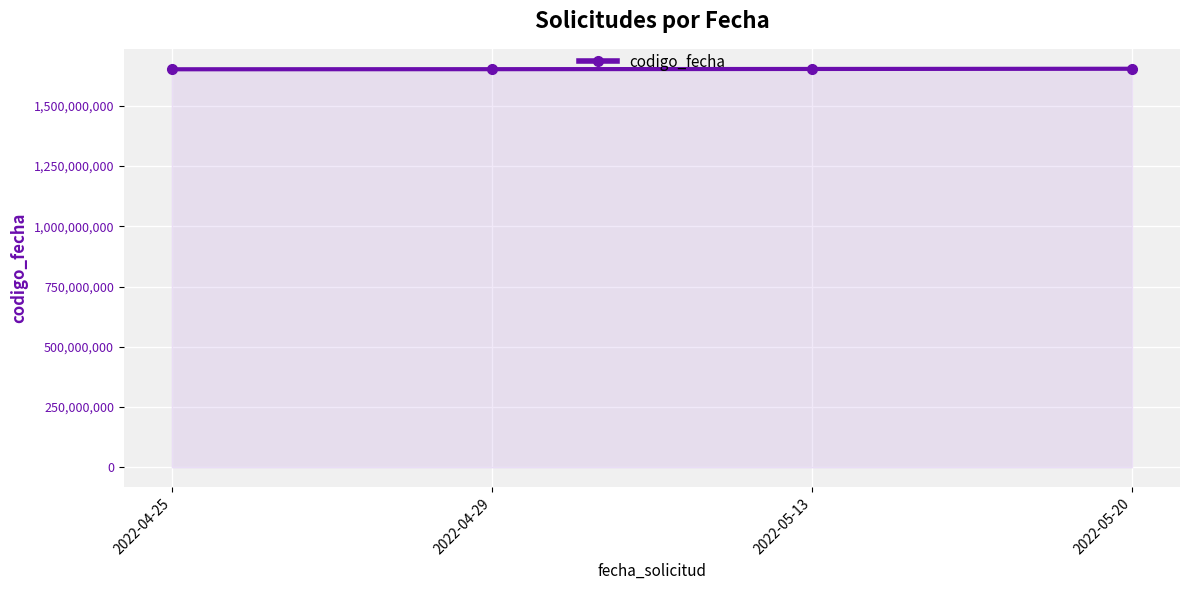

What is the sum of the values at 2022-05-13 and 2022-04-29?

3304027795